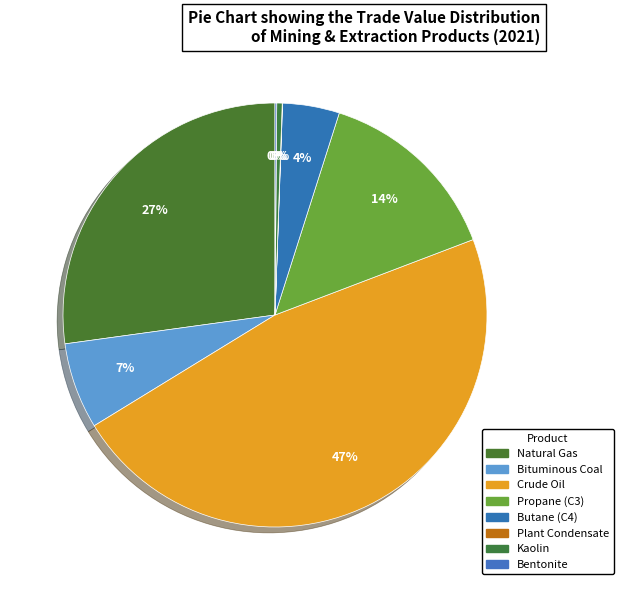

Which has a higher value, Natural Gas or Propane (C3)?

Natural Gas